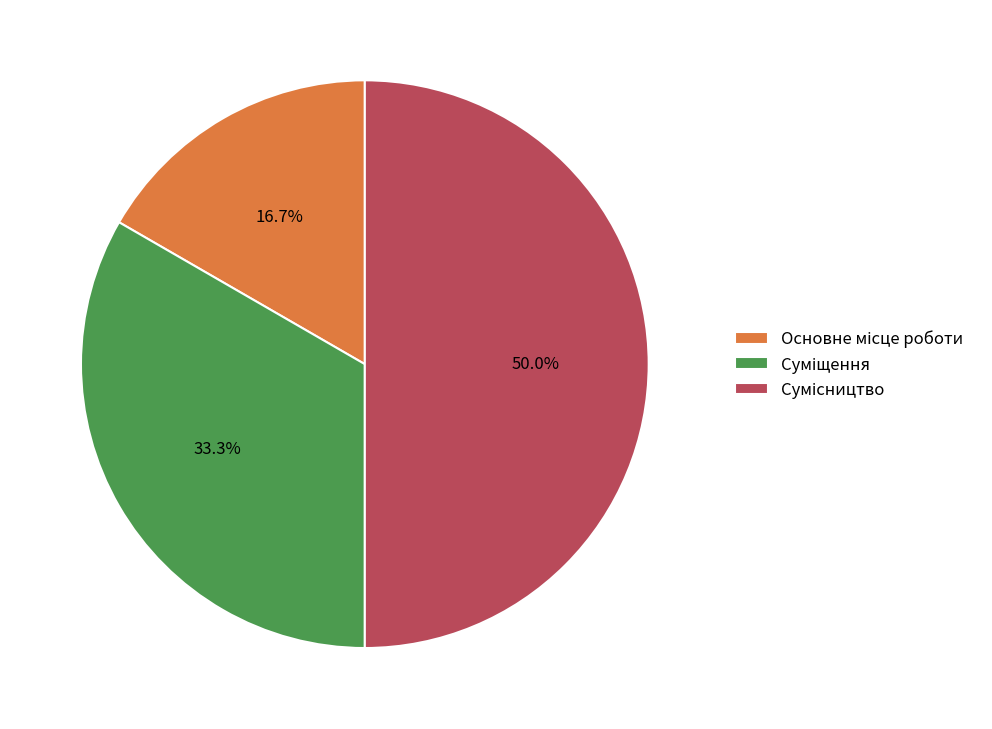

How many segments does this pie chart have?

3